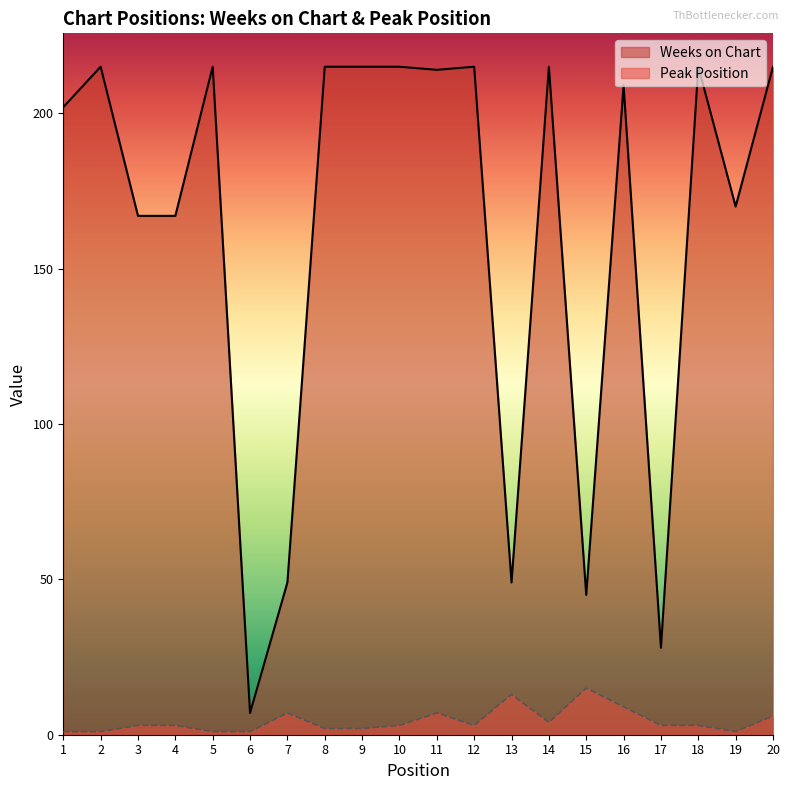

How many lines are shown in the chart?

2